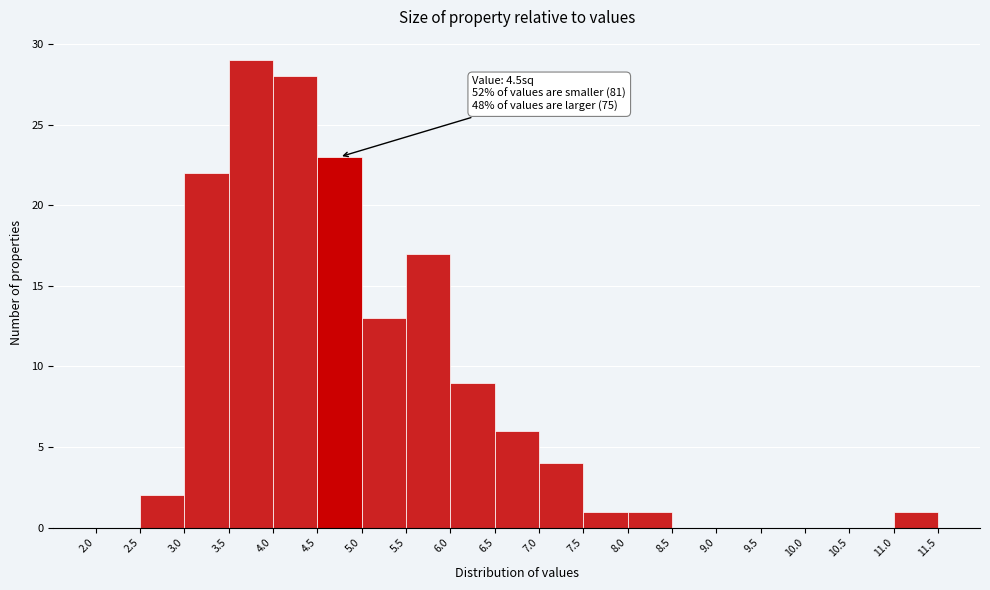

Over which range of the x-axis is the bar tallest?

3.5 to 4.0